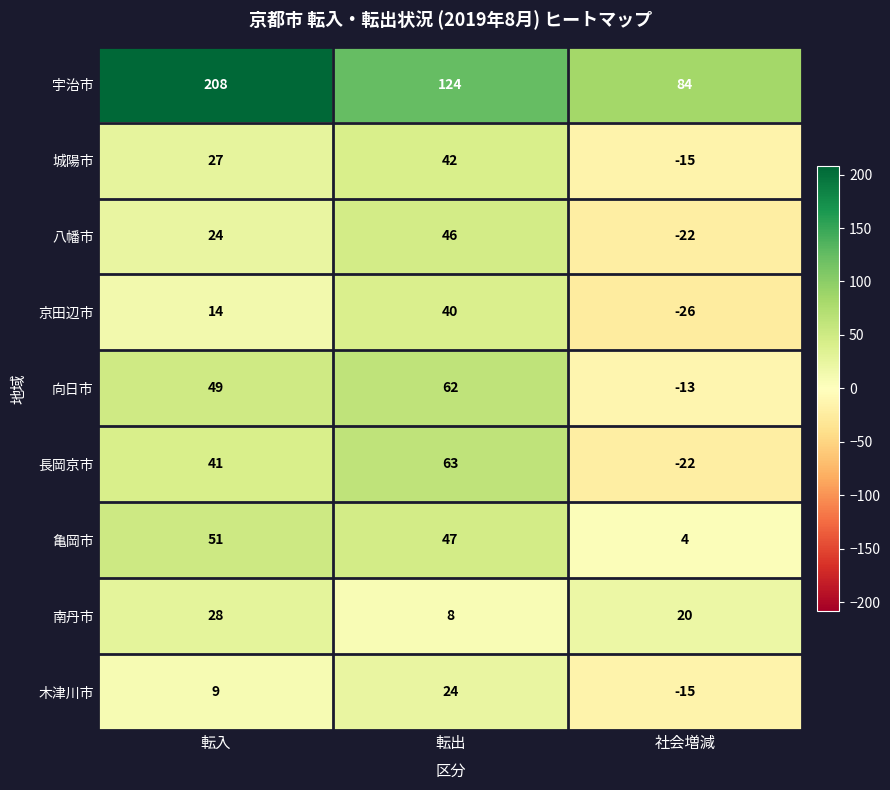

What is the difference between the highest and lowest values at 転入?

199